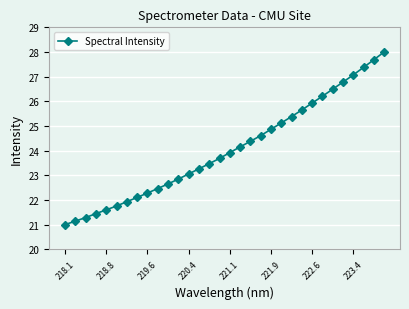

What is the difference between the maximum and minimum values?

7.0